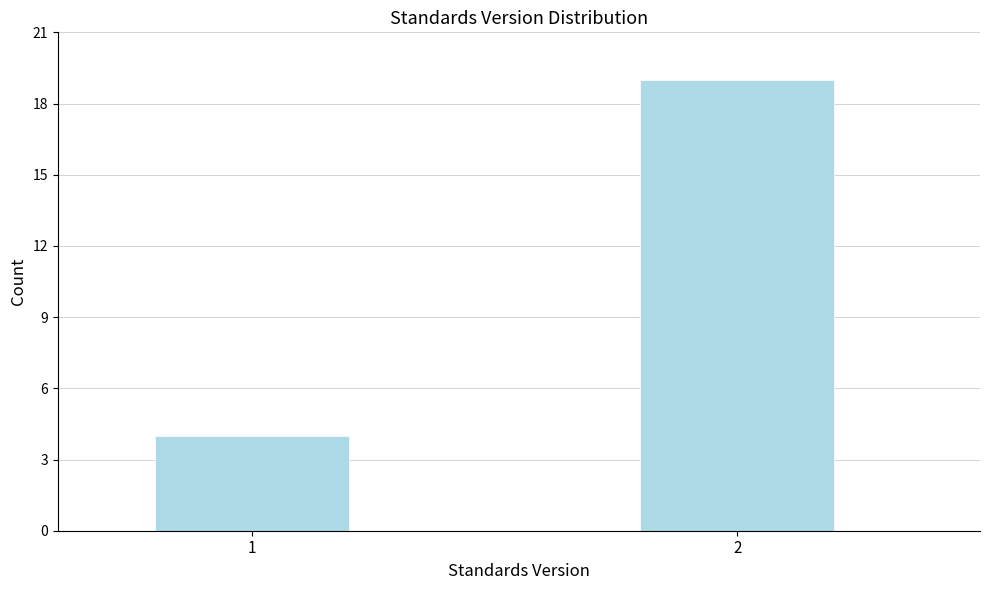

Reading left to right, list all the values displayed in this chart.

4	19